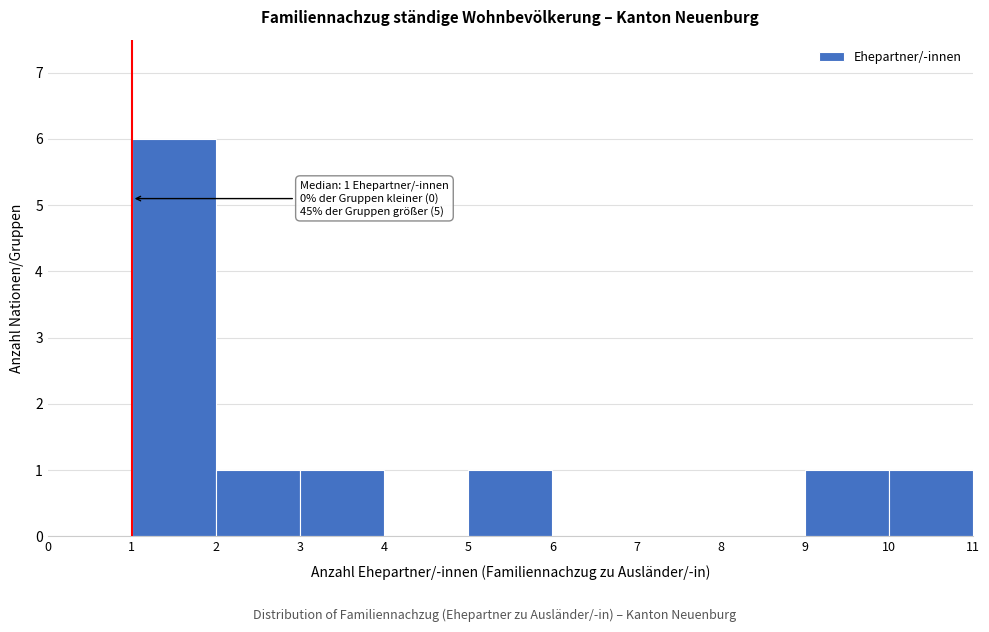

Over which range of the x-axis is the bar tallest?

1 to 2